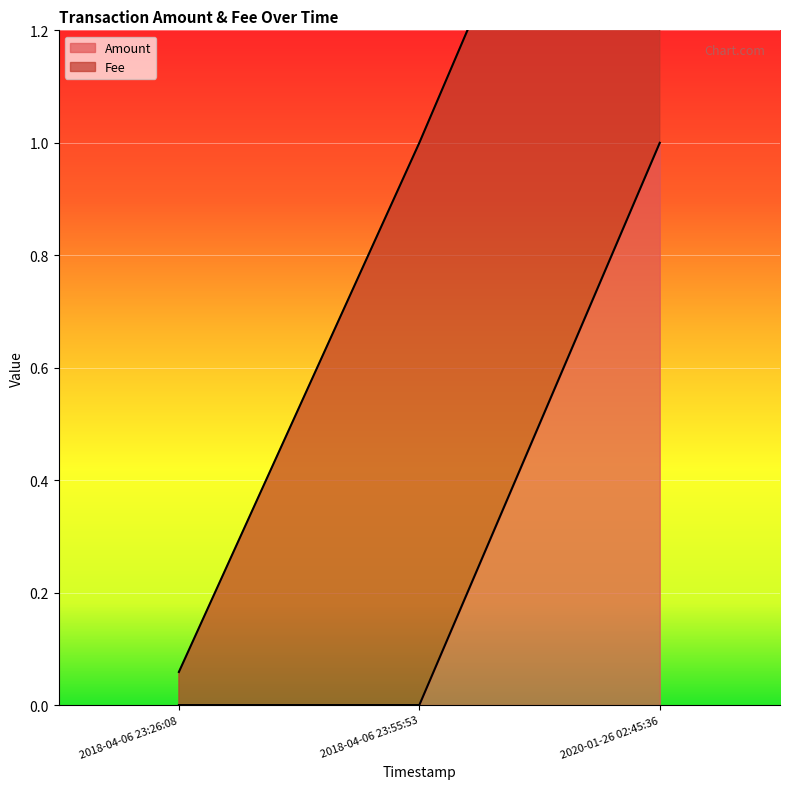

Between 2020-01-26 02:45:36 and 2018-04-06 23:26:08, which is larger?

2020-01-26 02:45:36